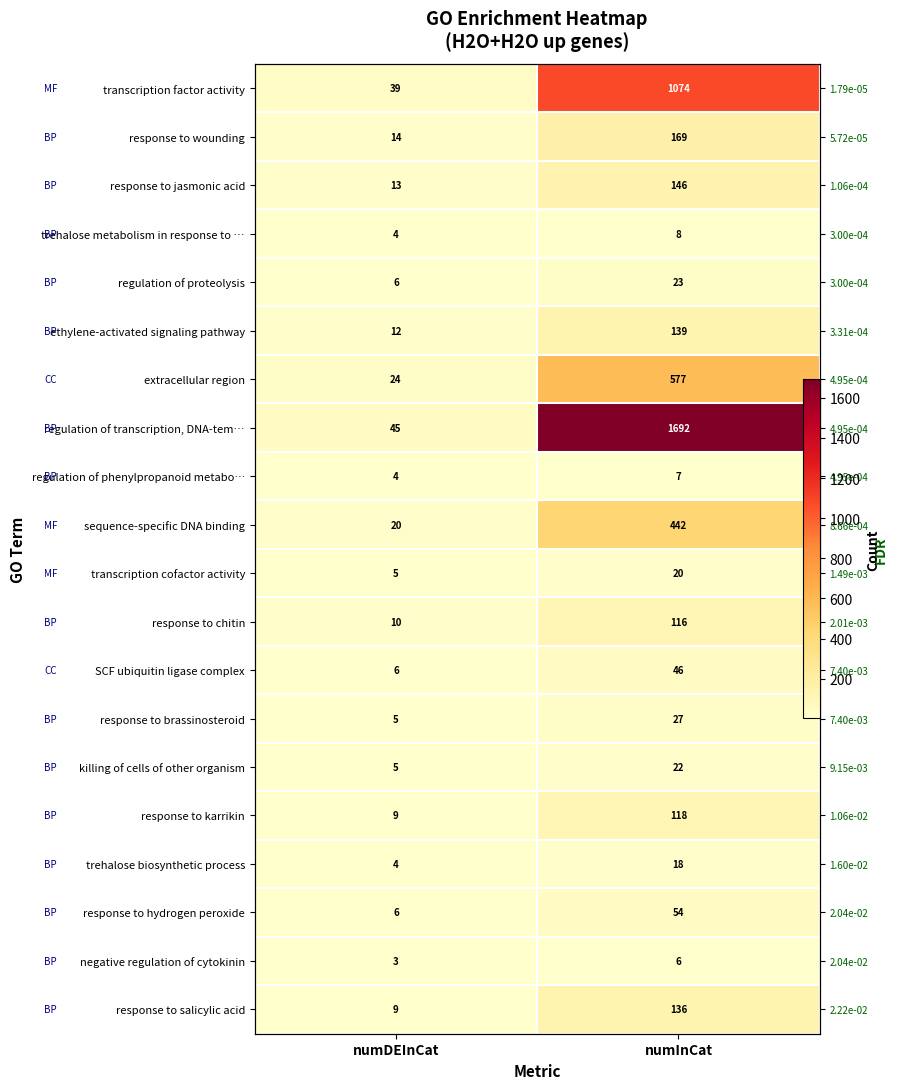

List the labels in order of negative regulation of cytokinin value, largest first.

numInCat, numDEInCat